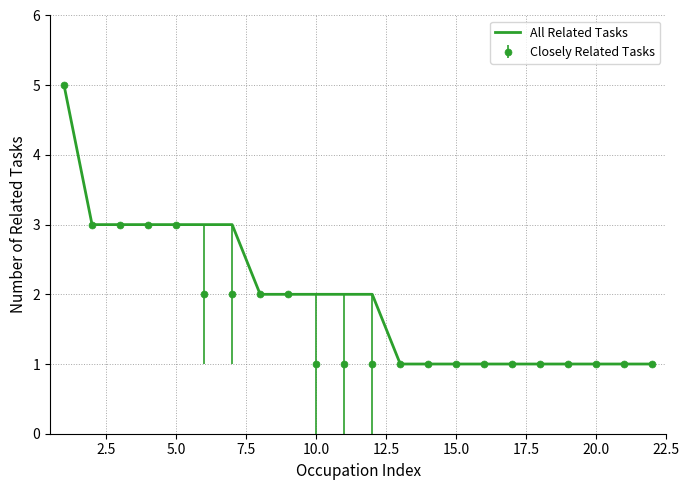

What is the greatest value displayed?

5